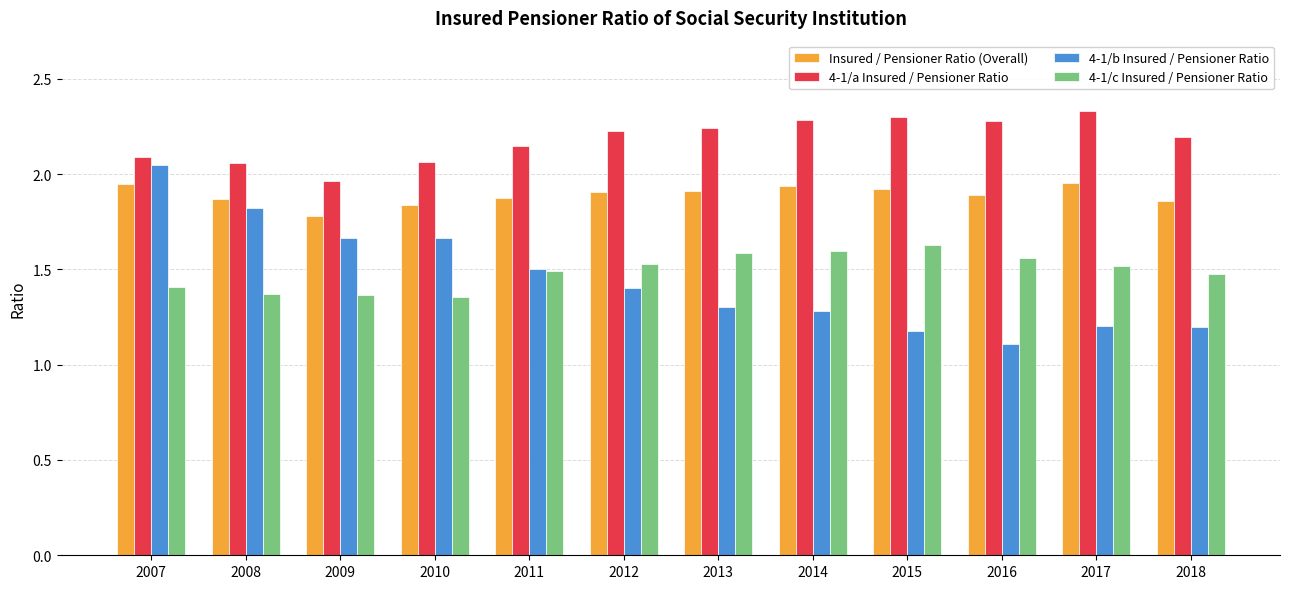

What is the total value across all series at 2013?

7.0